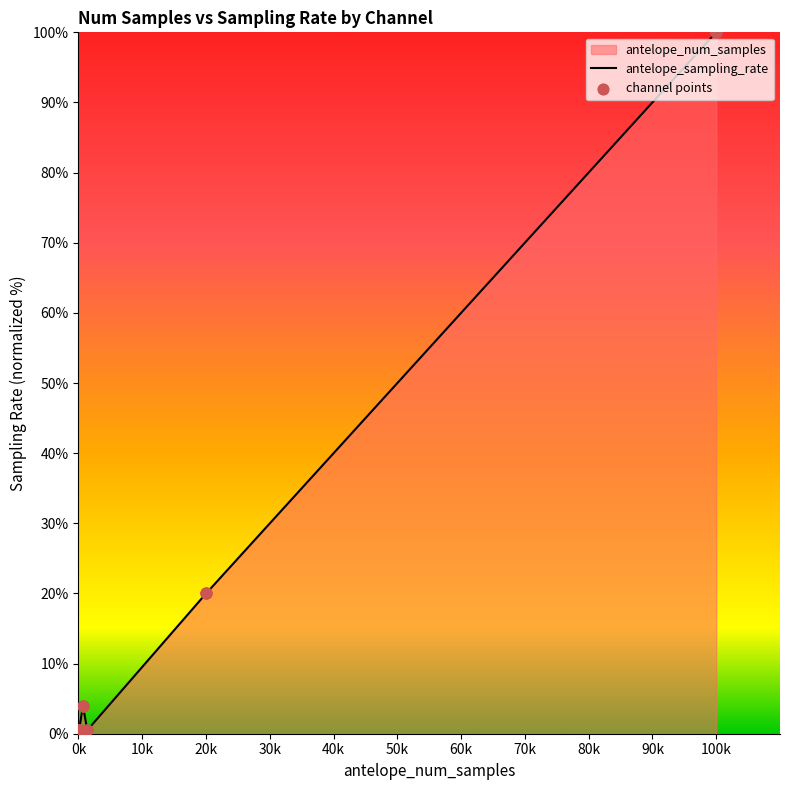

Which series reaches the maximum Y coordinate?

antelope_sampling_rate